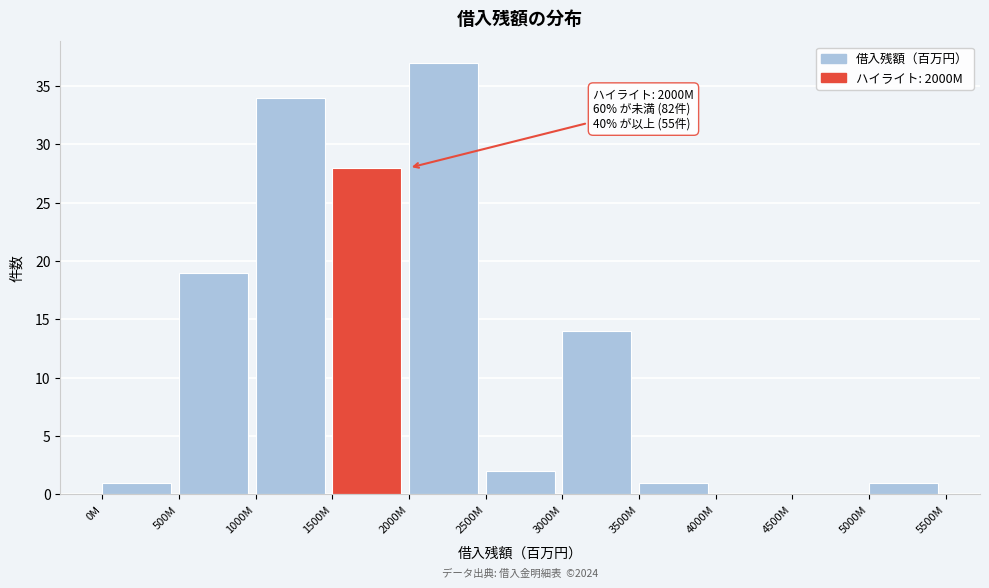

Reading right to left, what are all the values shown in this chart?

5000M=1	4500M=0	4000M=0	3500M=1	3000M=14	2500M=2	2000M=37	1500M=28	1000M=34	500M=19	0M=1